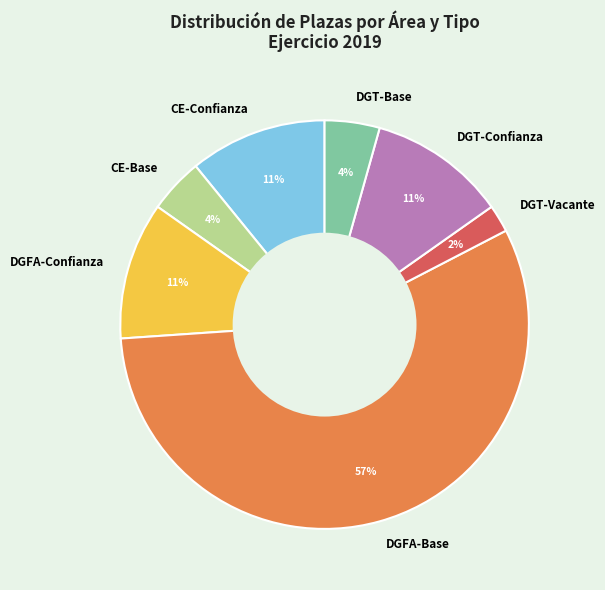

To the nearest percent, what is the average slice percentage?

14%